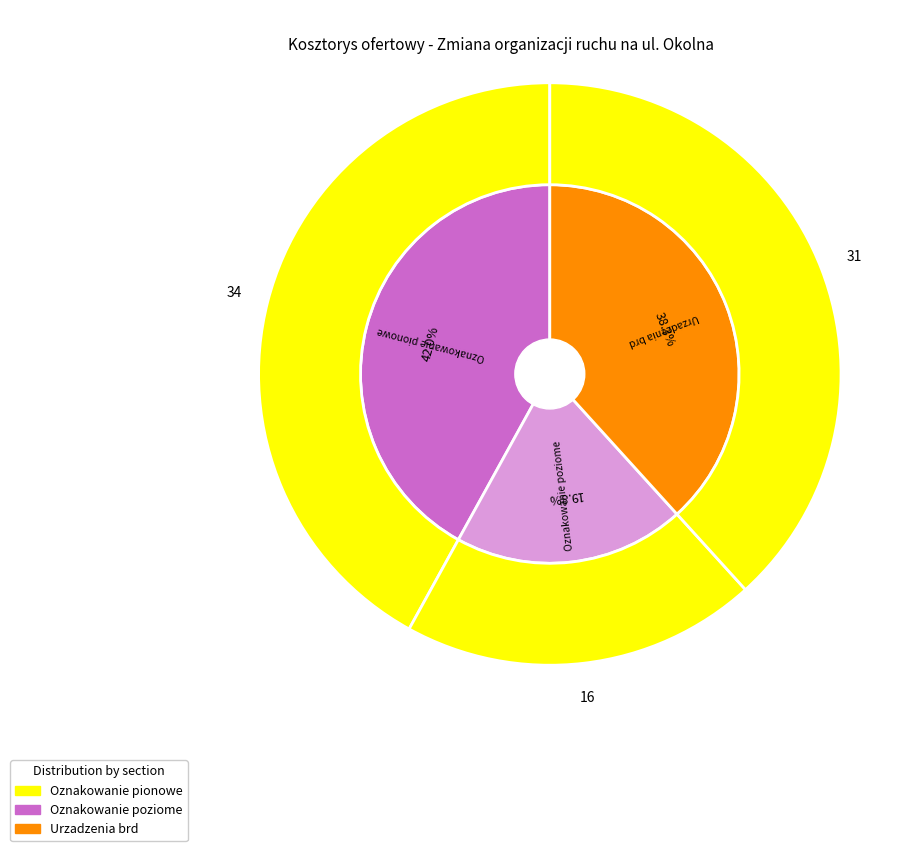

To the nearest percent, what is the average slice percentage?

33%